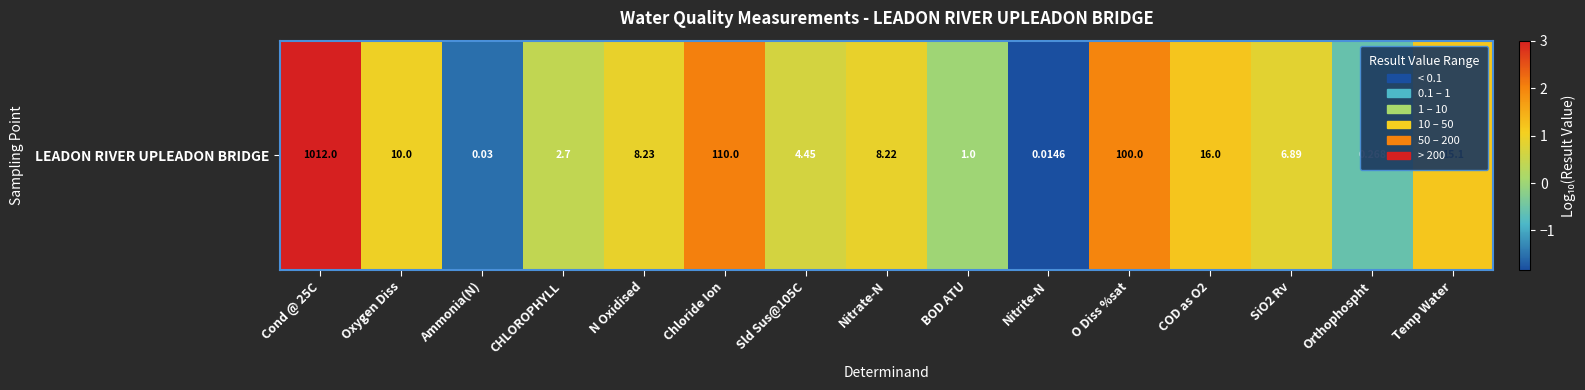

The chart shows a value of 1.0 at Sld Sus@105C. True or false?

False